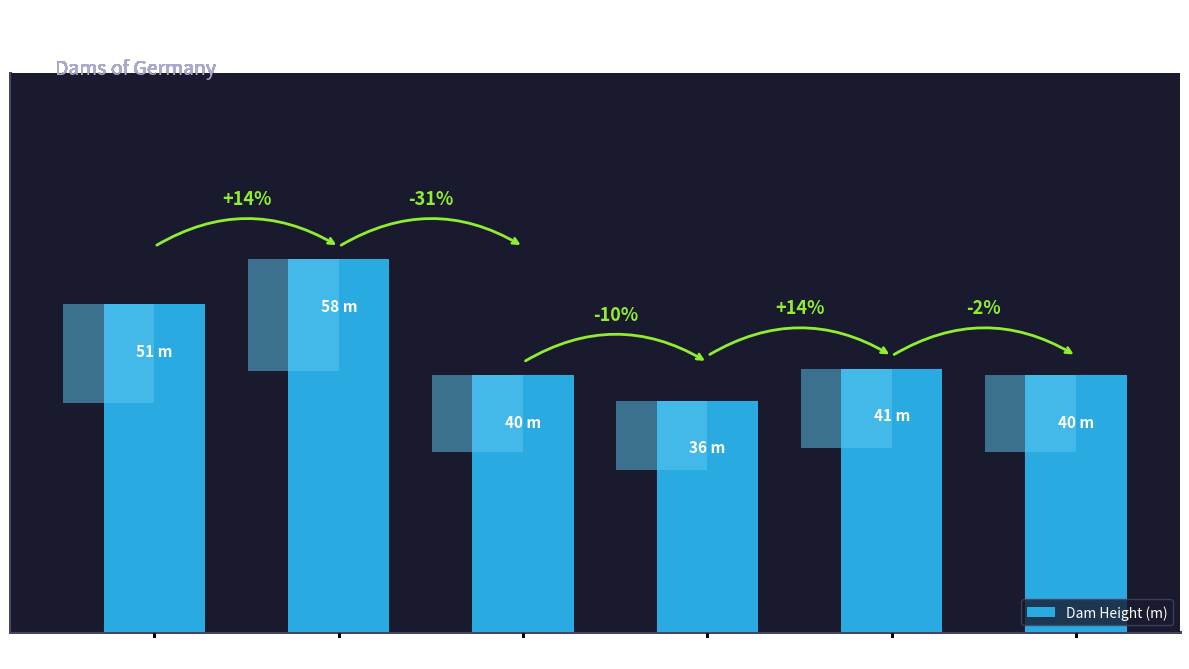

Reading right to left, transcribe all the data shown in this chart.

40	41	36	40	58	51